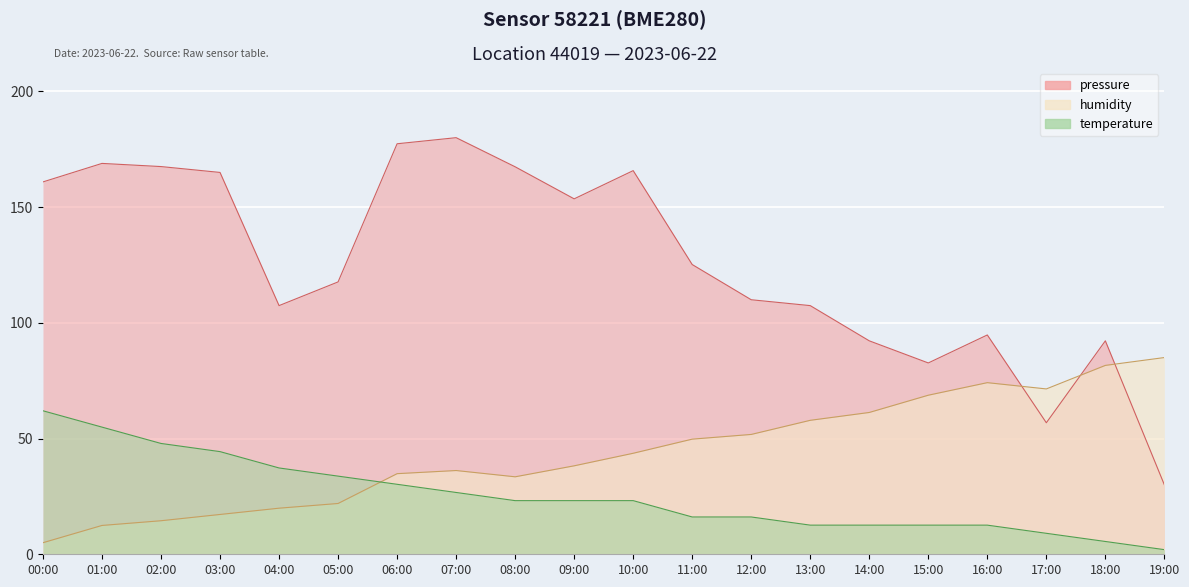

Where is the first local maximum for humidity?

07:00